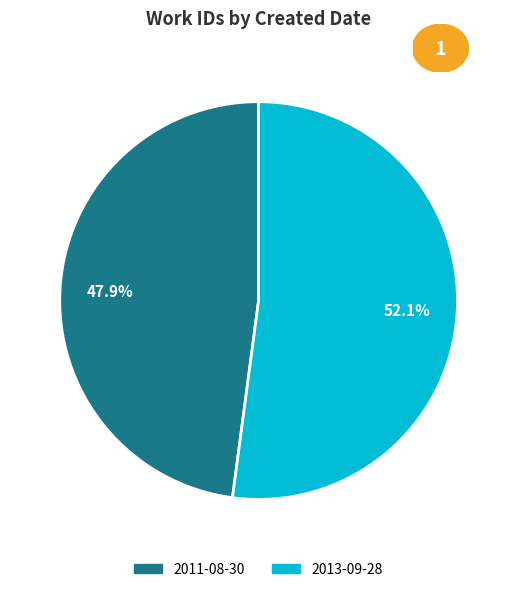

Is it true that 2011-08-30 is 48% of the pie?

True